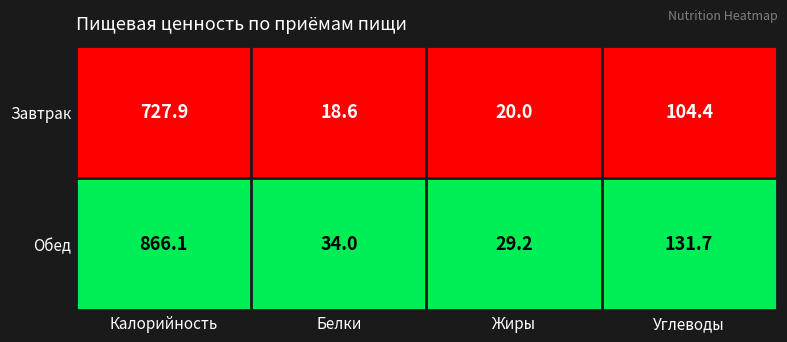

What is the lowest value of the Завтрак series?

18.6